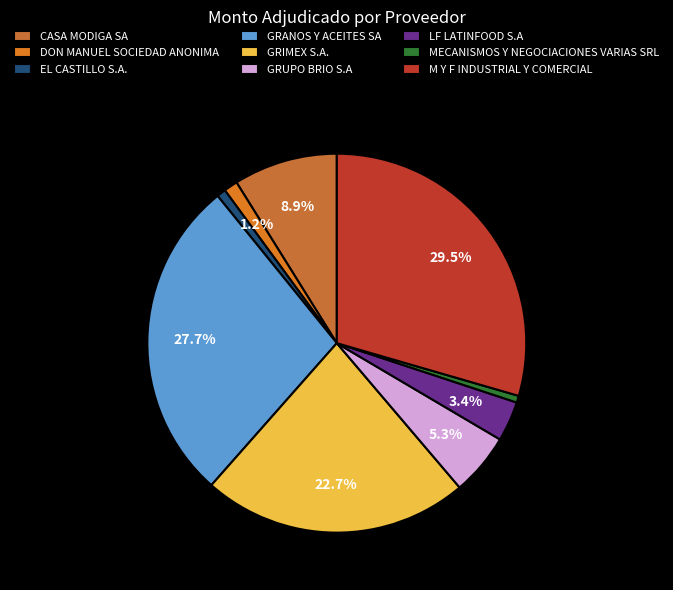

Does GRANOS Y ACEITES SA account for over 50% of the chart?

No